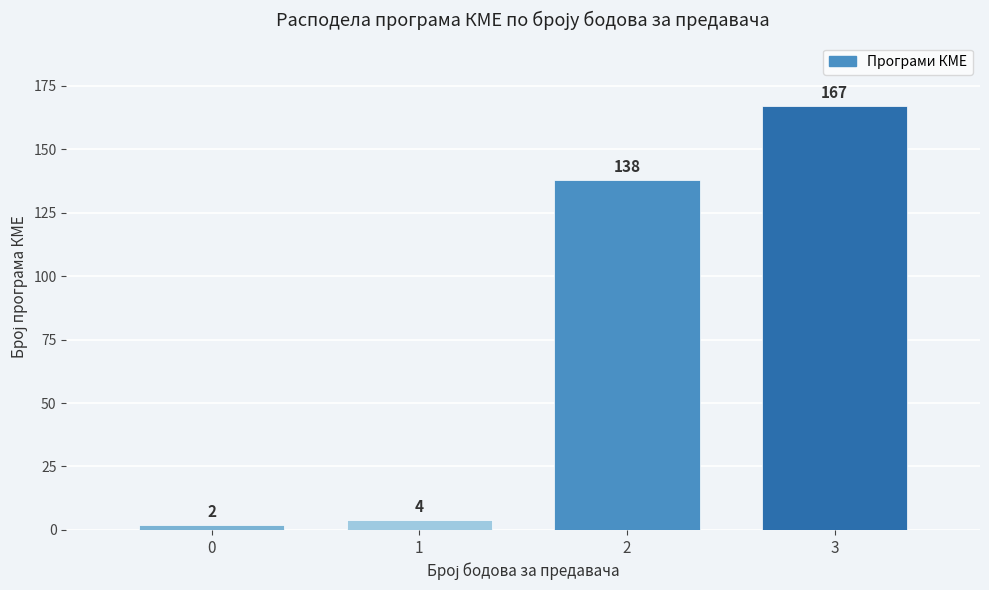

Reading left to right, extract all data points from this chart.

0=2	1=4	2=138	3=167